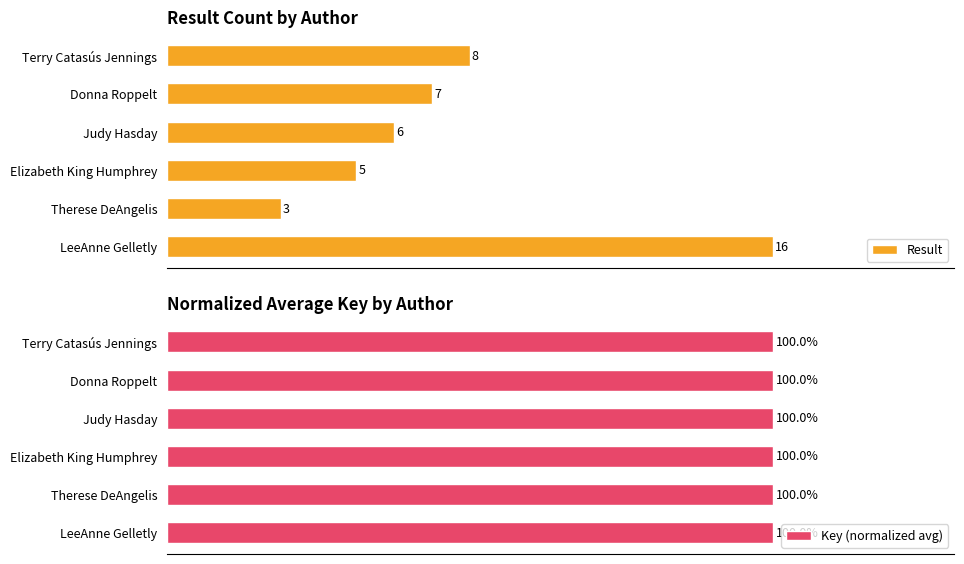

List the labels in order of Result value, smallest first.

Therese DeAngelis, Elizabeth King Humphrey, Judy Hasday, Donna Roppelt, Terry Catasús Jennings, LeeAnne Gelletly